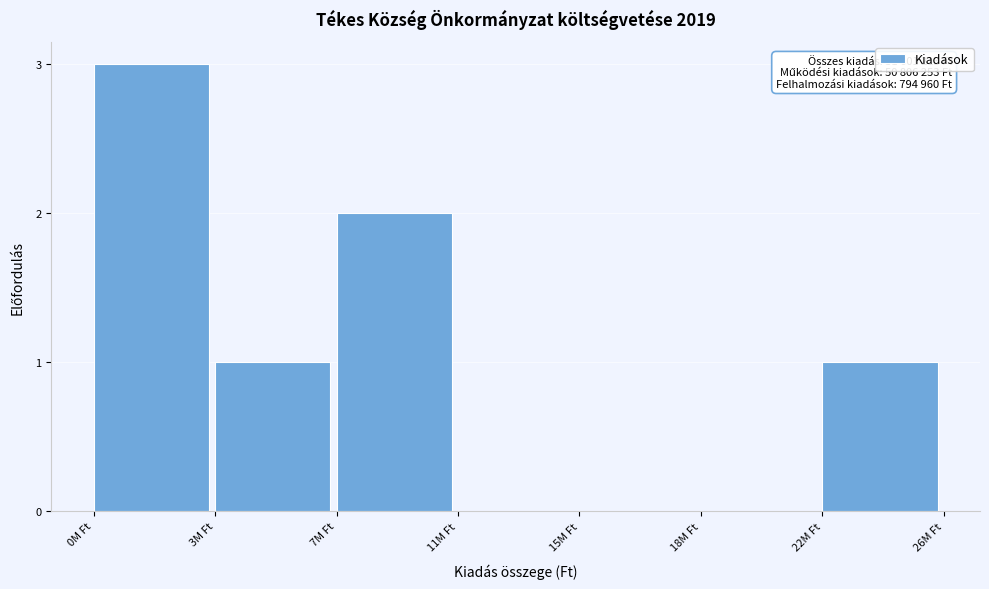

Reading left to right, transcribe all the data shown in this chart.

0M Ft=3	3M Ft=1	7M Ft=2	11M Ft=0	15M Ft=0	18M Ft=0	22M Ft=1